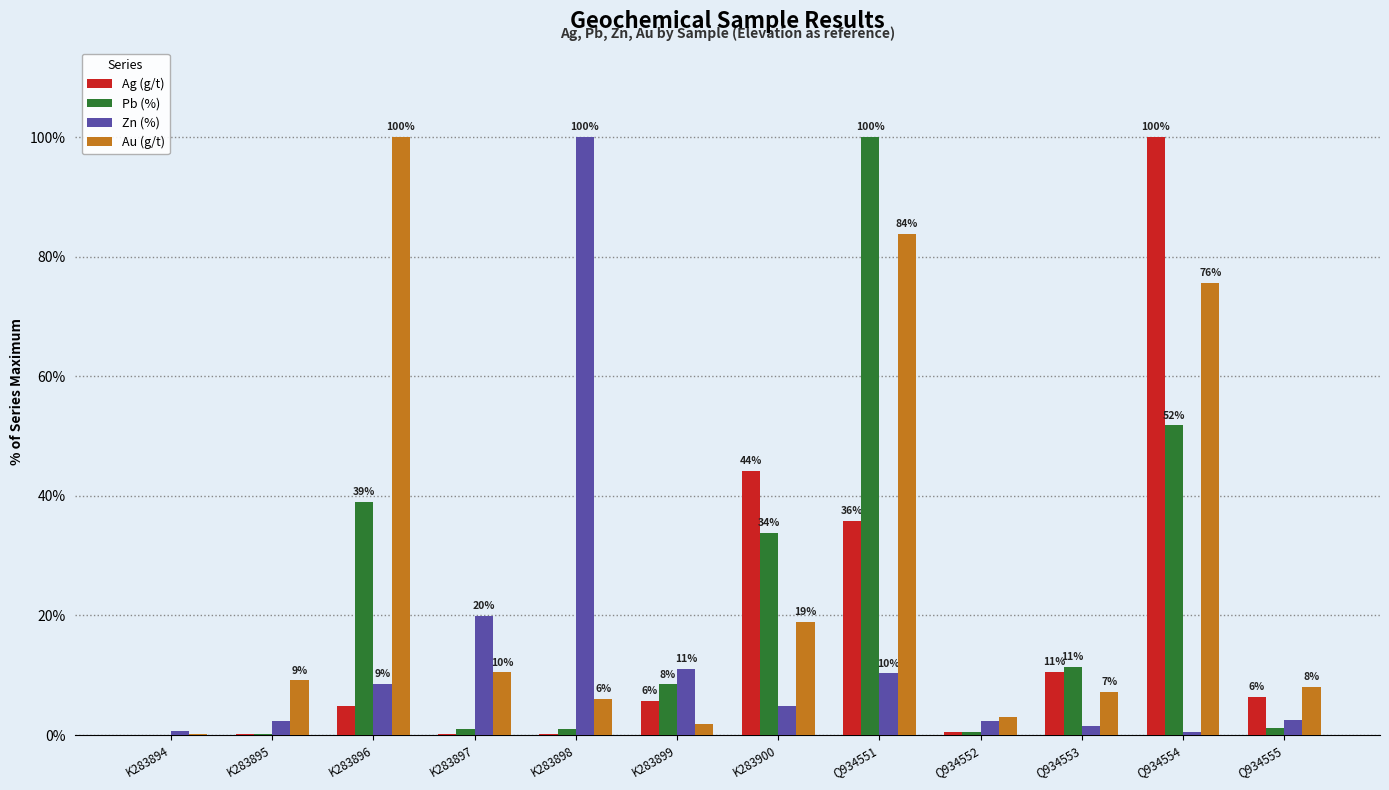

Is the value of Au (g/t) at Q934552 greater than the value of Zn (%) at K283896?

No